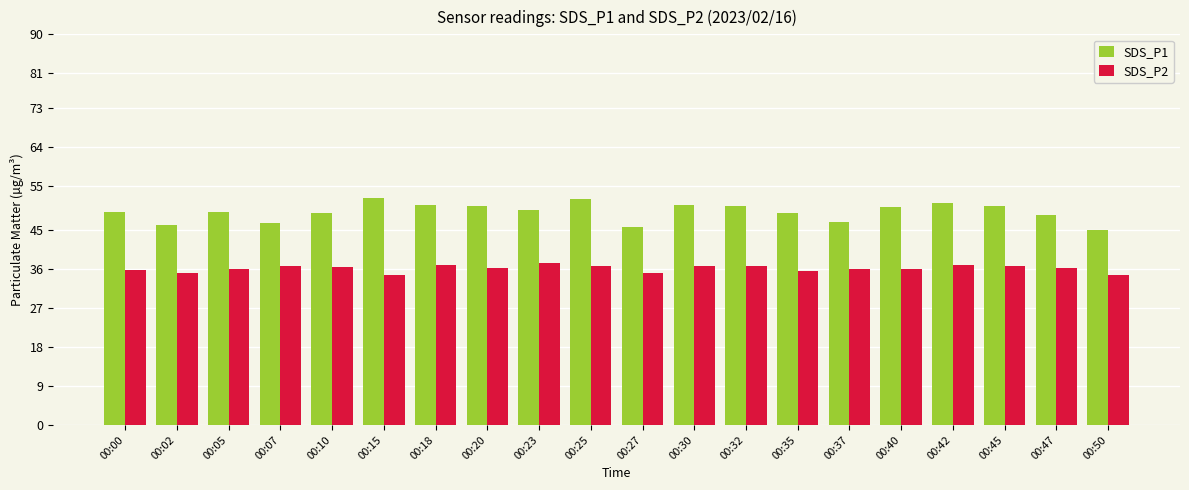

Which series has the widest spread of values?

SDS_P1